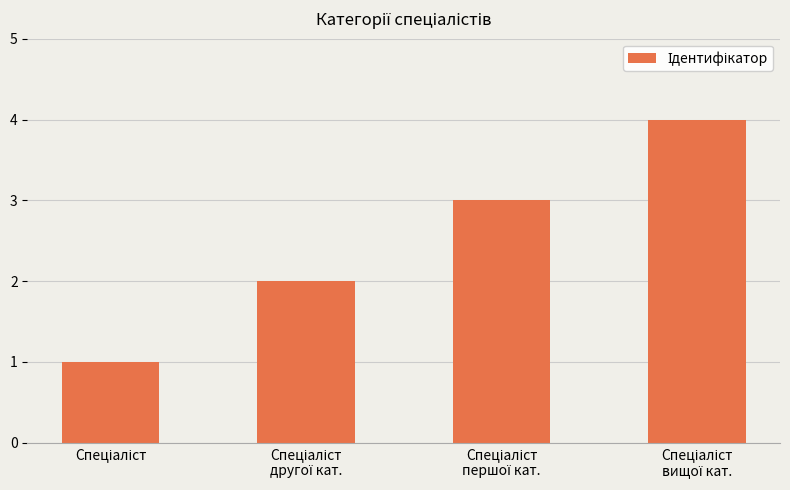

What is the difference between the maximum and minimum values?

3